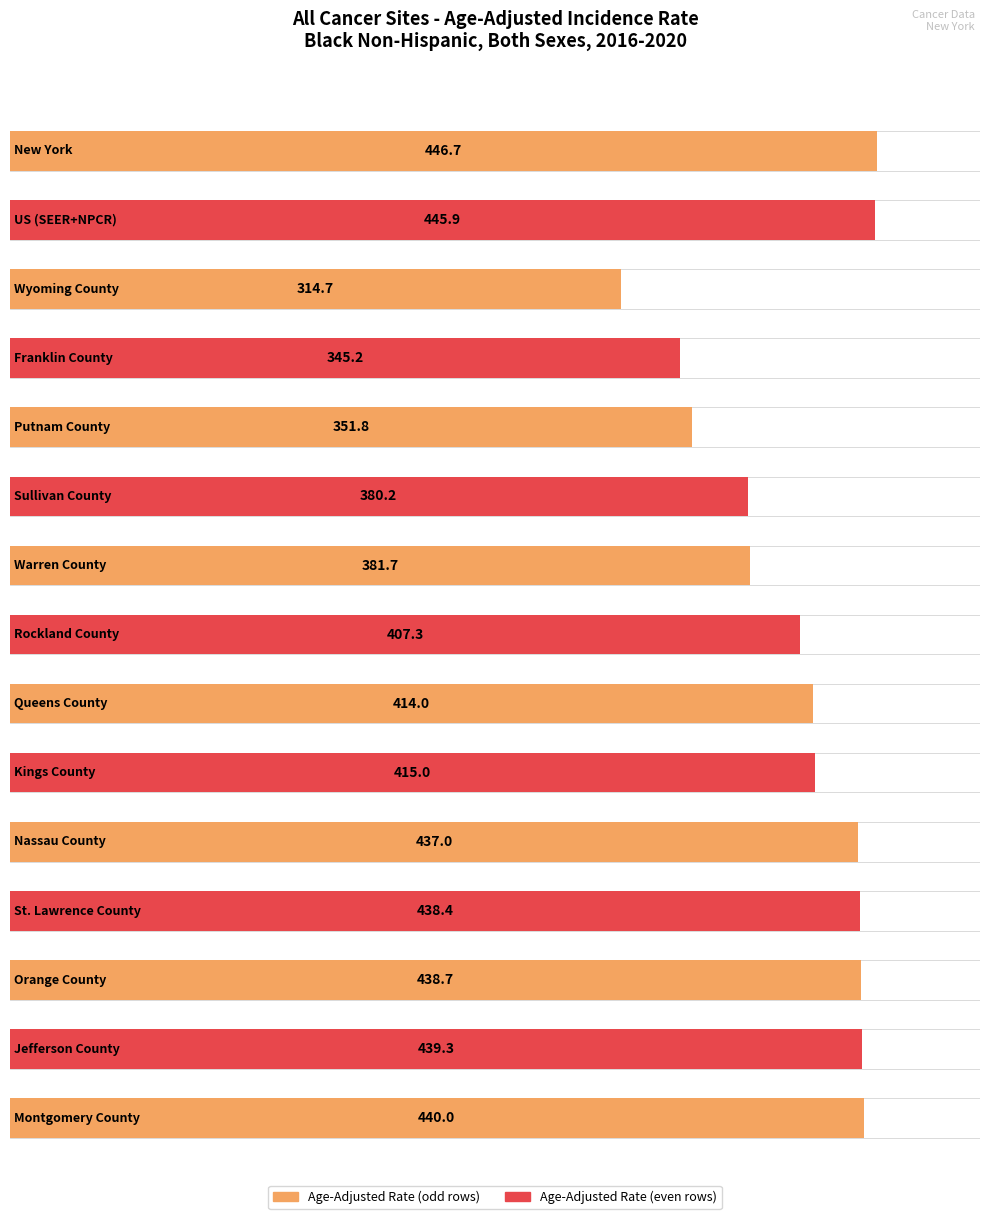

What is the smallest value displayed?

314.7